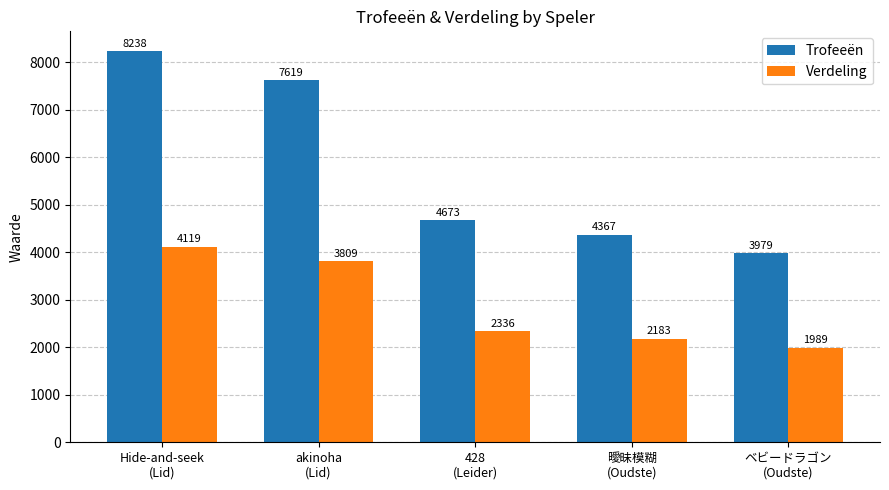

How many bars are there in each group?

2